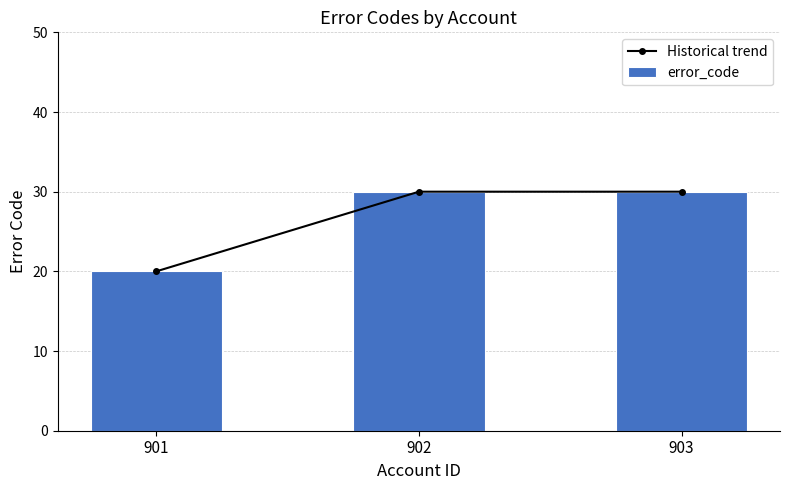

Is the value of error_code at 902 greater than the value of Historical trend at 902?

No